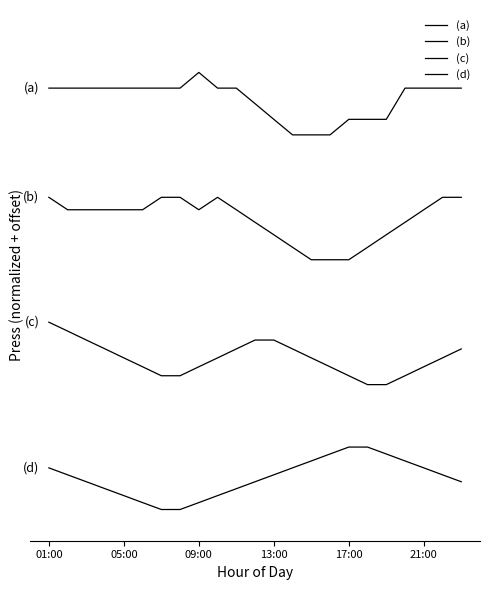

Reading left to right, extract all data points from this chart.

(a): 6.7	6.7	6.7	6.7	6.7	6.7	6.7	6.7	7.0	6.7	6.7	6.5	6.2	6.0	6.0	6.0	6.2	6.2	6.2	6.7	6.7	6.7	6.7
(b): 5.0	4.8	4.8	4.8	4.8	4.8	5.0	5.0	4.8	5.0	4.8	4.6	4.4	4.2	4.0	4.0	4.0	4.2	4.4	4.6	4.8	5.0	5.0
(c): 3.0	2.9	2.7	2.6	2.4	2.3	2.1	2.1	2.3	2.4	2.6	2.7	2.7	2.6	2.4	2.3	2.1	2.0	2.0	2.1	2.3	2.4	2.6
(d): 0.7	0.6	0.4	0.3	0.2	0.1	0.0	0.0	0.1	0.2	0.3	0.4	0.6	0.7	0.8	0.9	1.0	1.0	0.9	0.8	0.7	0.6	0.4